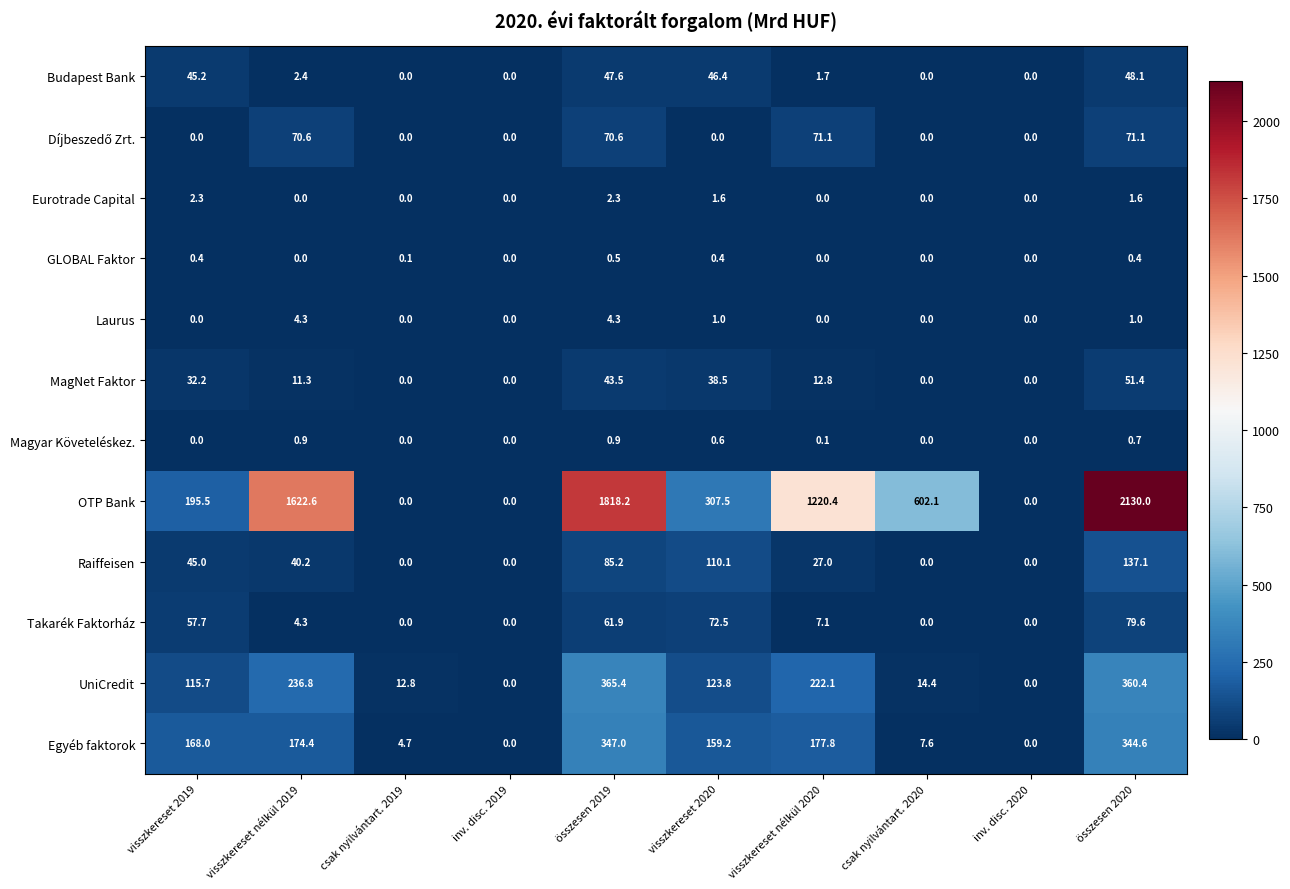

Which series has the largest range (max minus min)?

OTP Bank